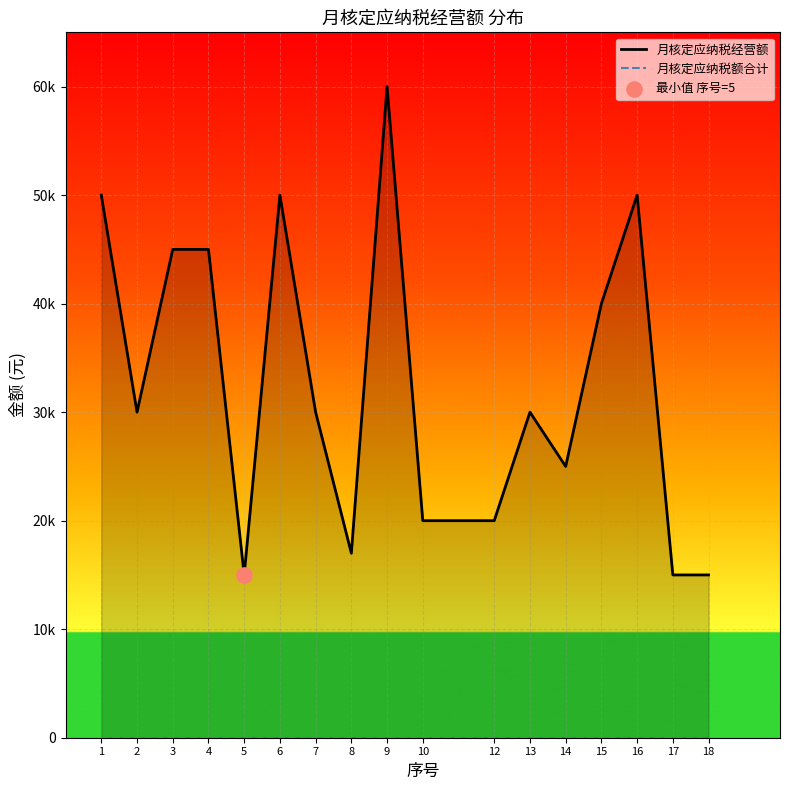

Is the value of 月核定应纳税经营额 at 14 greater than the value of 月核定应纳税额合计 at 8?

Yes